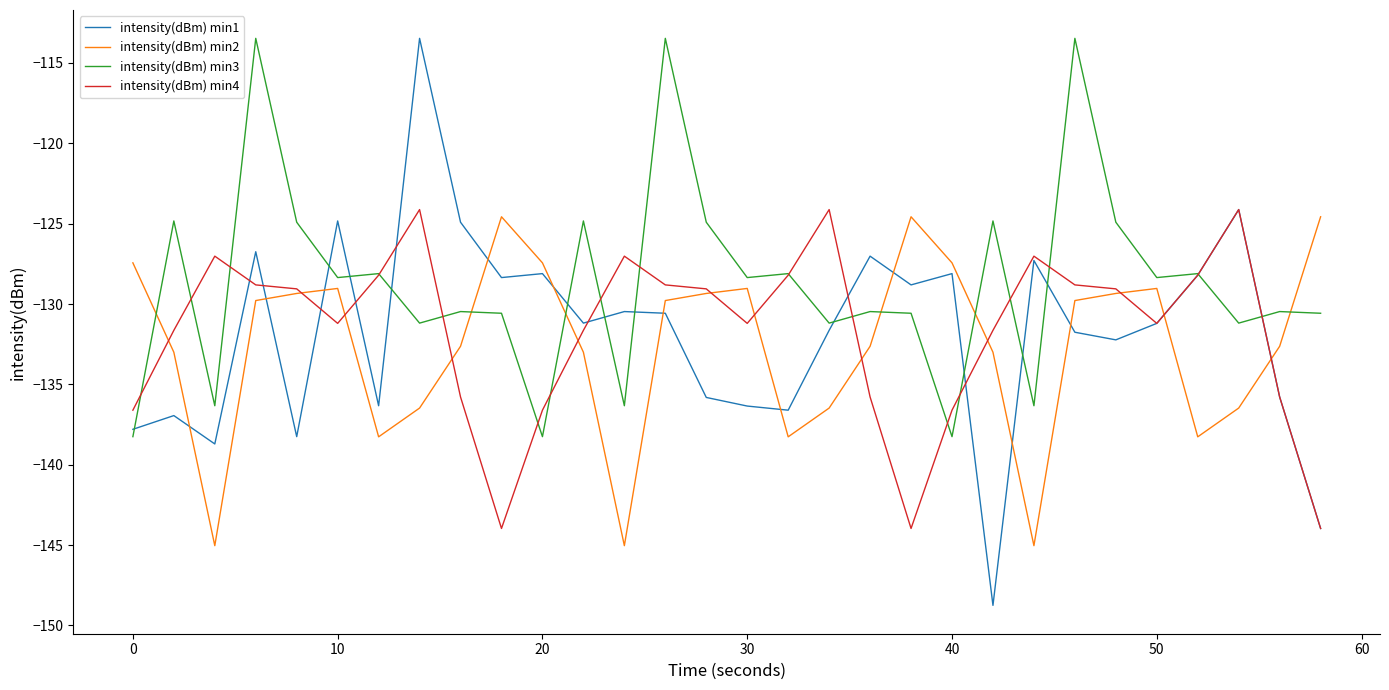

Which series has the largest range (max minus min)?

intensity(dBm) min1